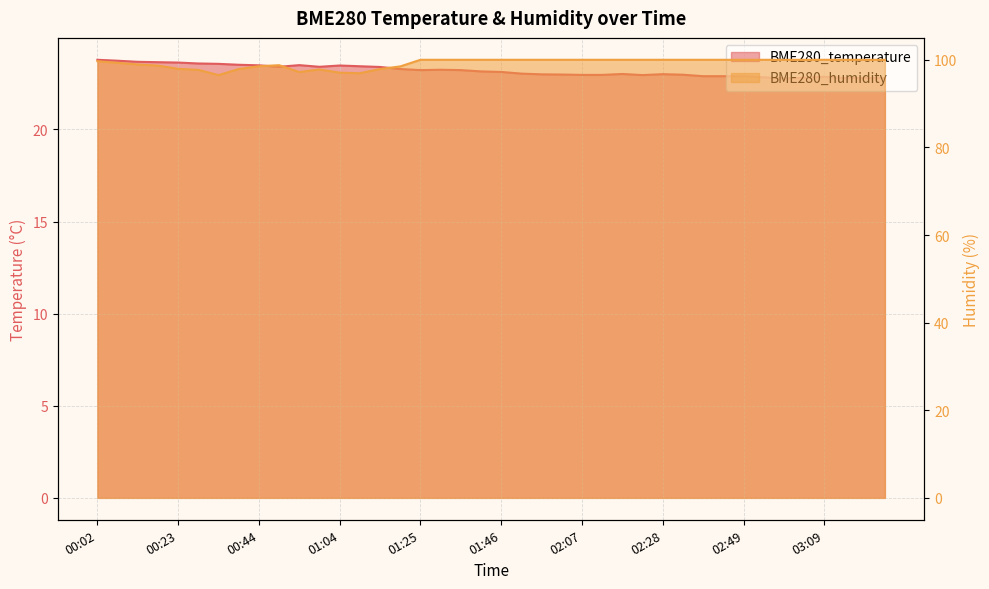

True or false: BME280_temperature has more than 2 points higher than both neighbors.

True